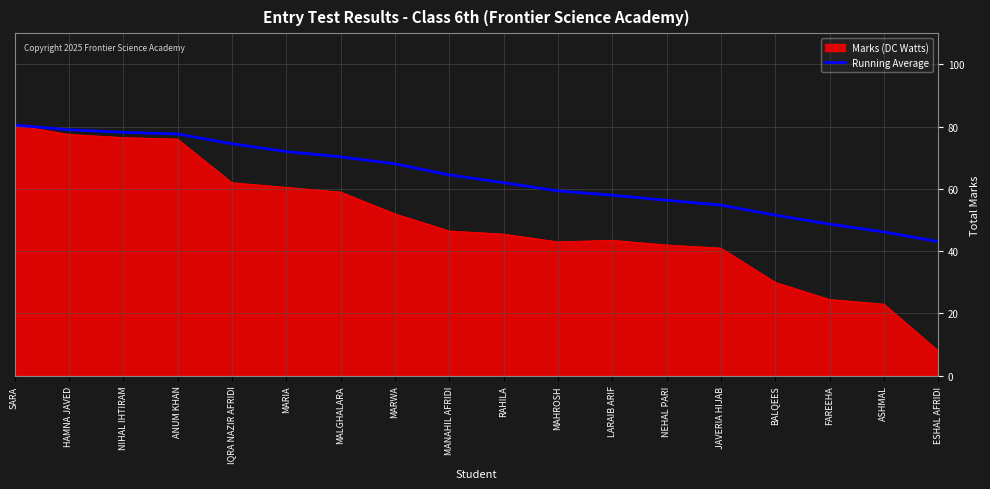

List the series in order of their overall mean, highest first.

Running Average, Marks (DC Watts)